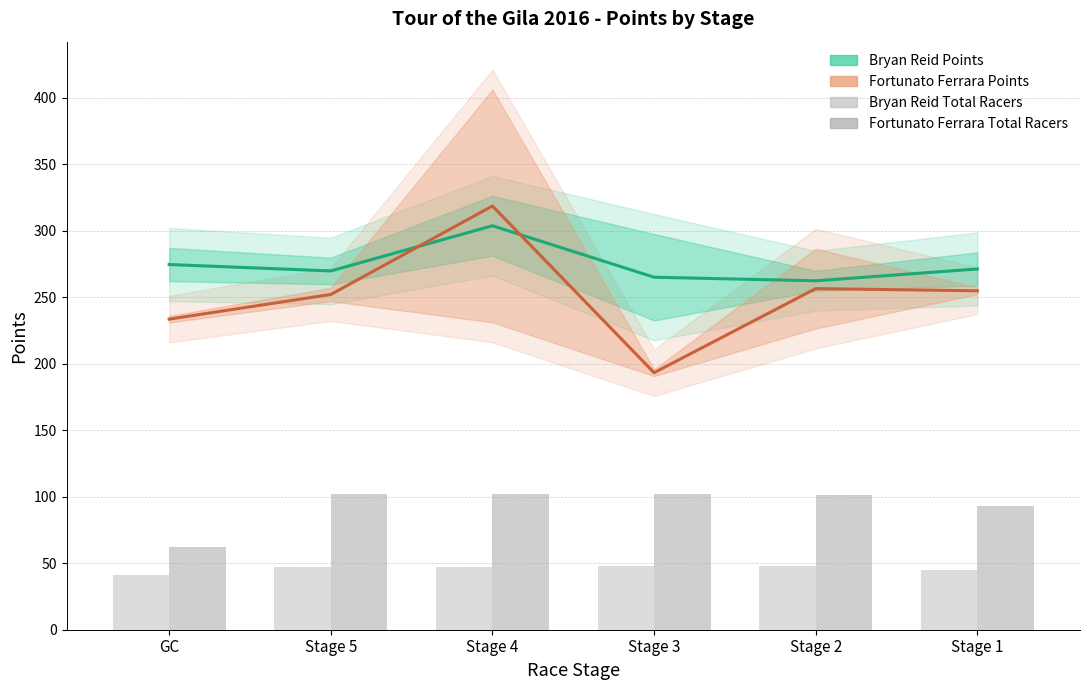

What is the difference between the Fortunato Ferrara Total Racers values at GC and Stage 3?

40.0